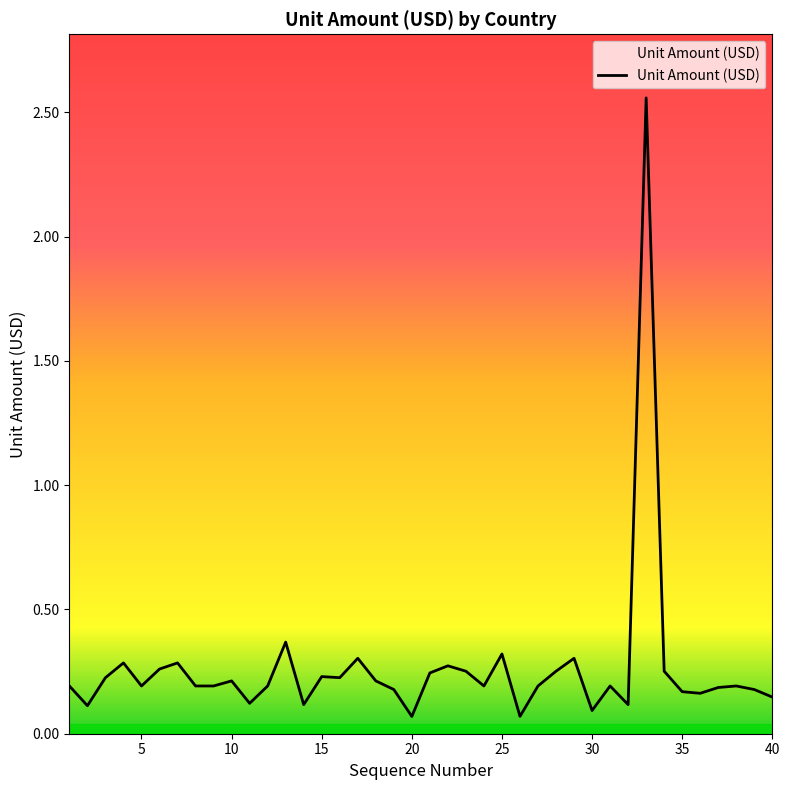

What is the value of the 15th point from the left?

0.2